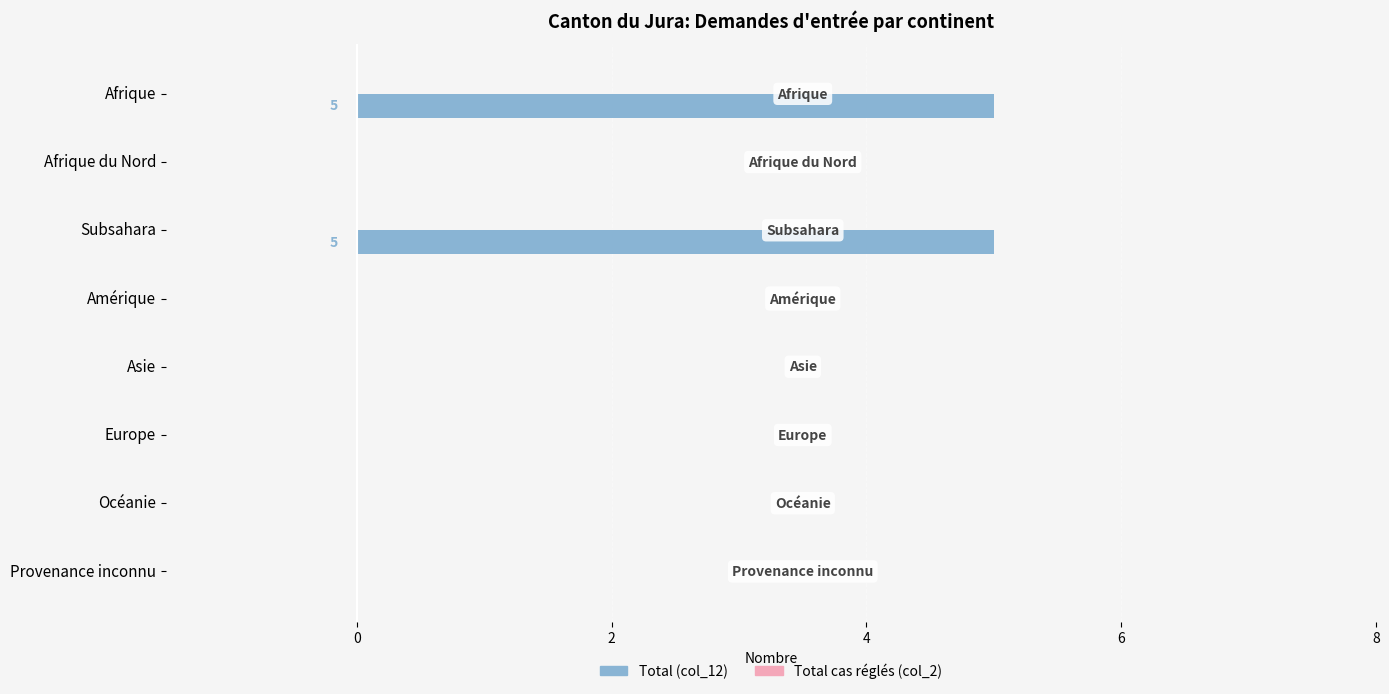

True or false: the data shows 0 at Provenance inconnu.

True